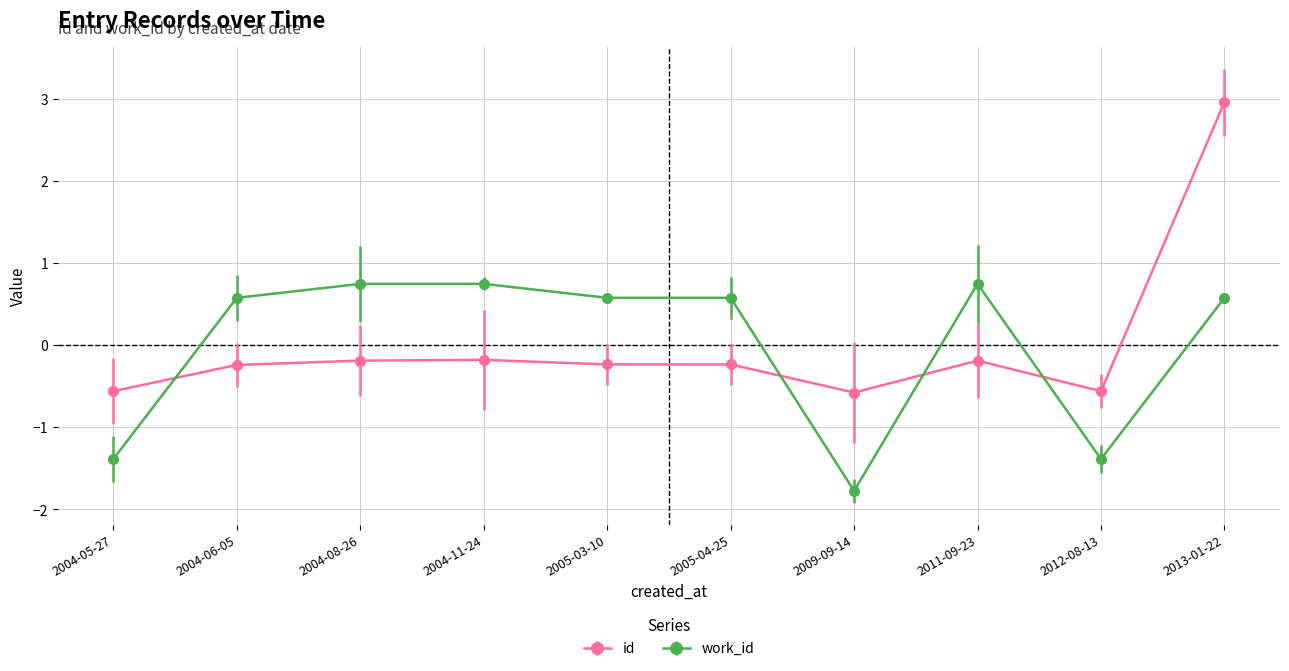

What is the label of the 8th point from the right?

2004-08-26